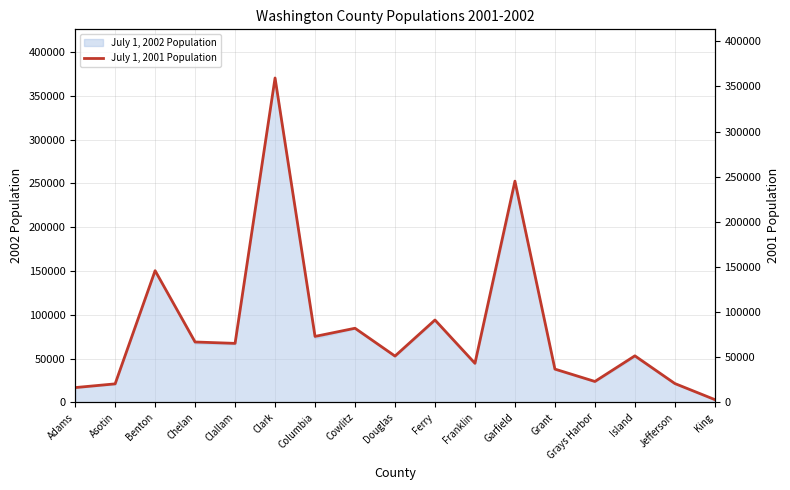

The chart shows a value of 36488 at Columbia. True or false?

False